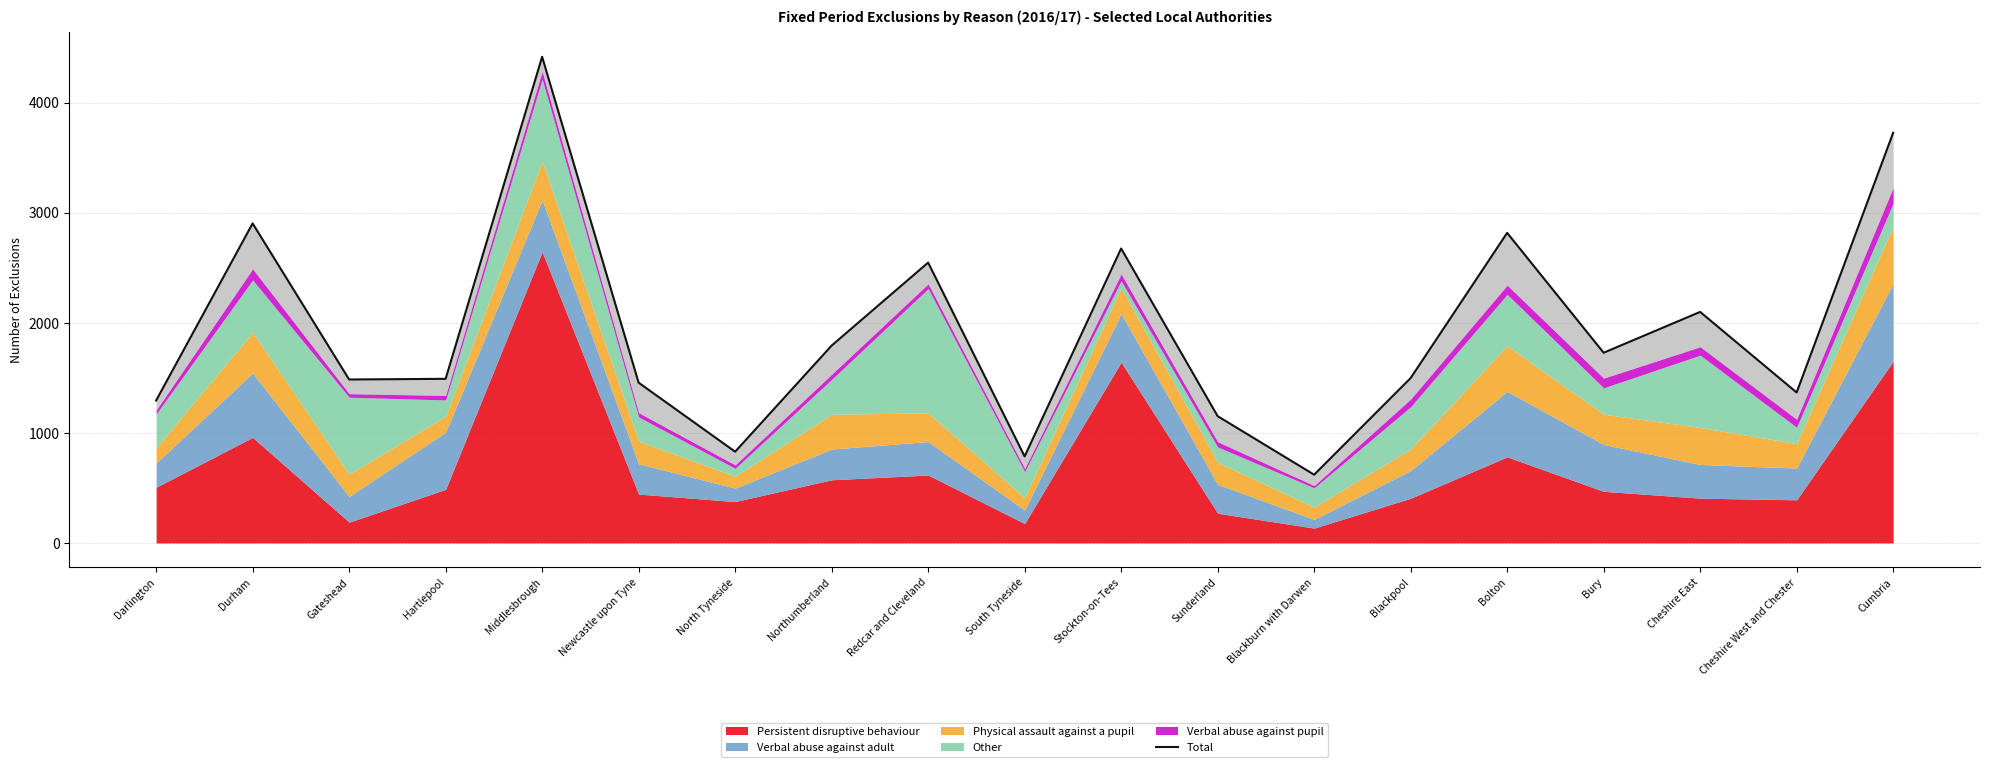

The chart shows a value of 1152 at Sunderland. True or false?

True